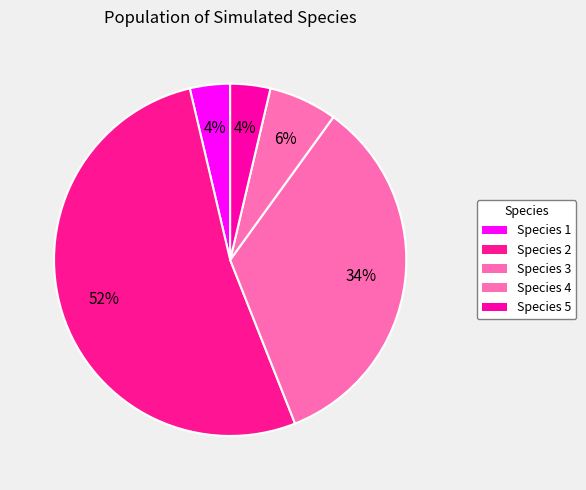

How many slices are in this pie chart?

5